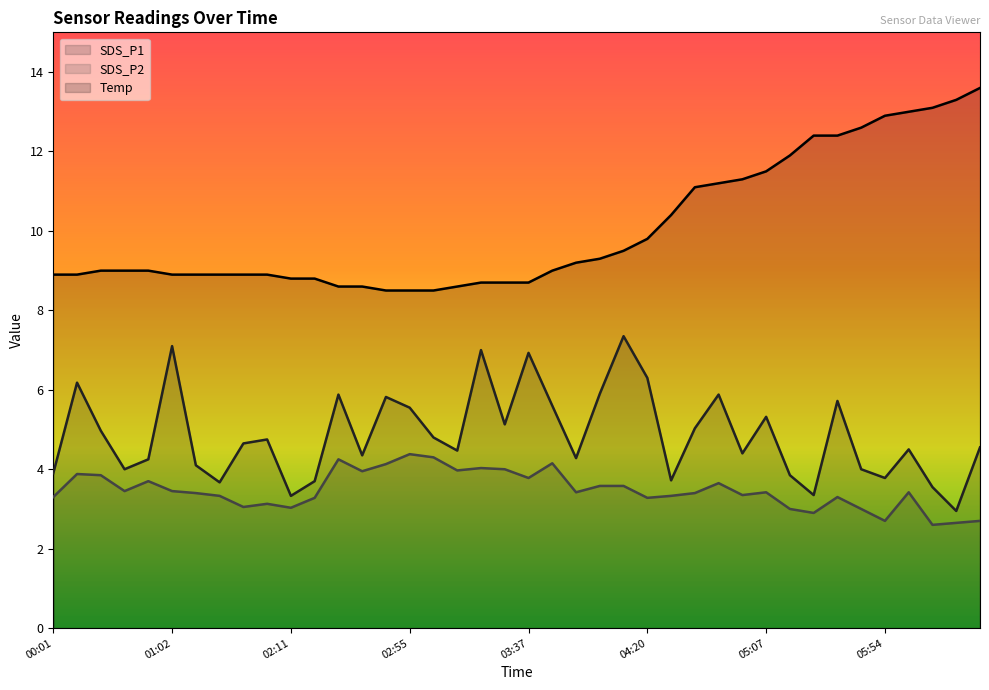

Does the chart display data point markers on the line(s)?

No